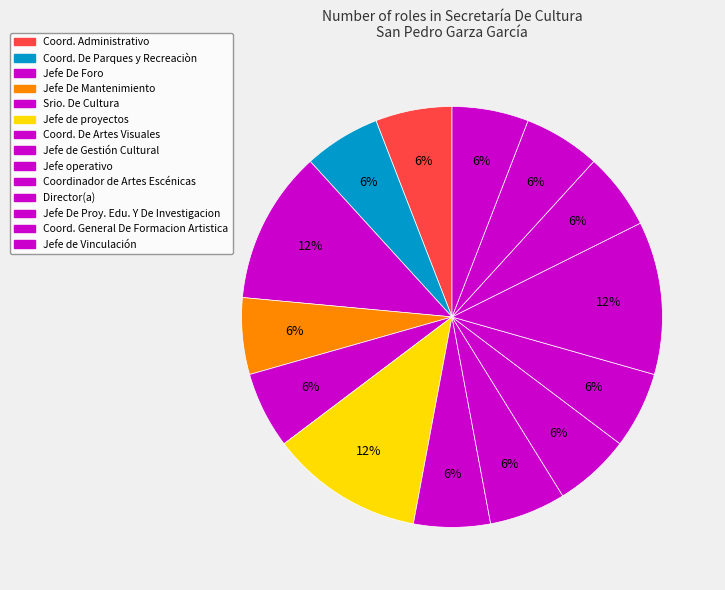

Rank the categories by value from lowest to highest.

Coord. Administrativo, Coord. De Parques y Recreaciòn, Jefe De Mantenimiento, Srio. De Cultura, Coord. De Artes Visuales, Jefe de Gestión Cultural, Jefe operativo, Coordinador de Artes Escénicas, Jefe De Proy. Edu. Y De Investigacion, Coord. General De Formacion Artistica, Jefe de Vinculación, Jefe De Foro, Jefe de proyectos, Director(a)